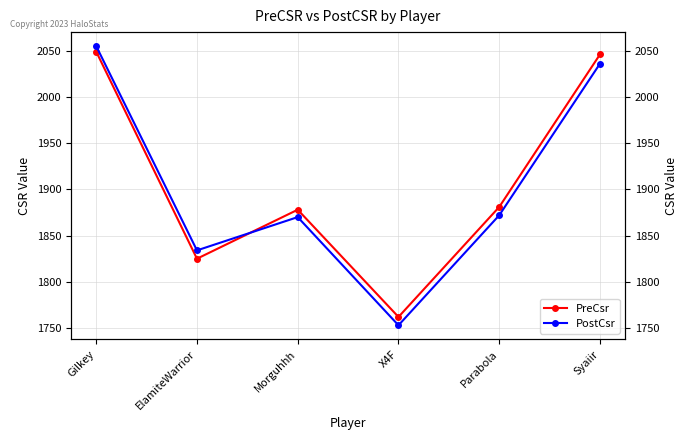

Which series ends up on top after the final intersection of PreCsr and PostCsr?

PreCsr